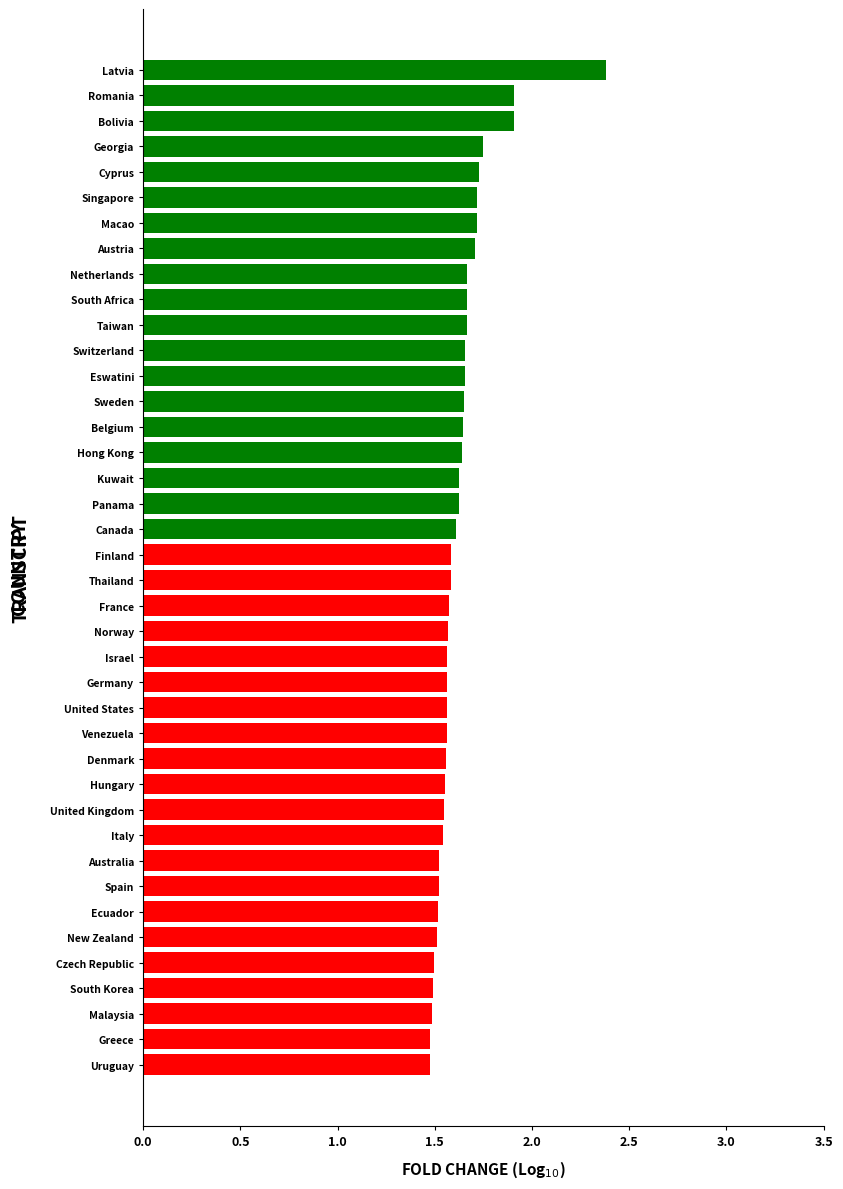

Does the chart contain stacked bars?

No